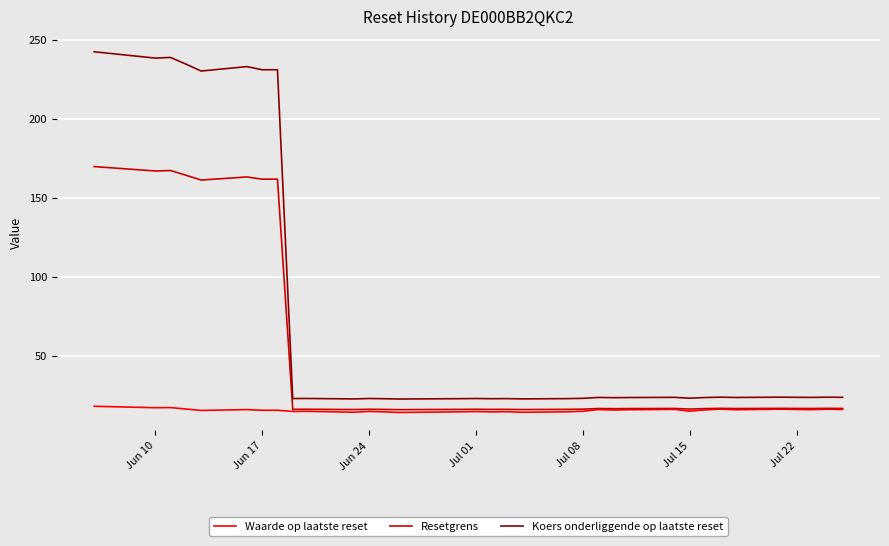

Does the chart have visible grid lines?

Yes